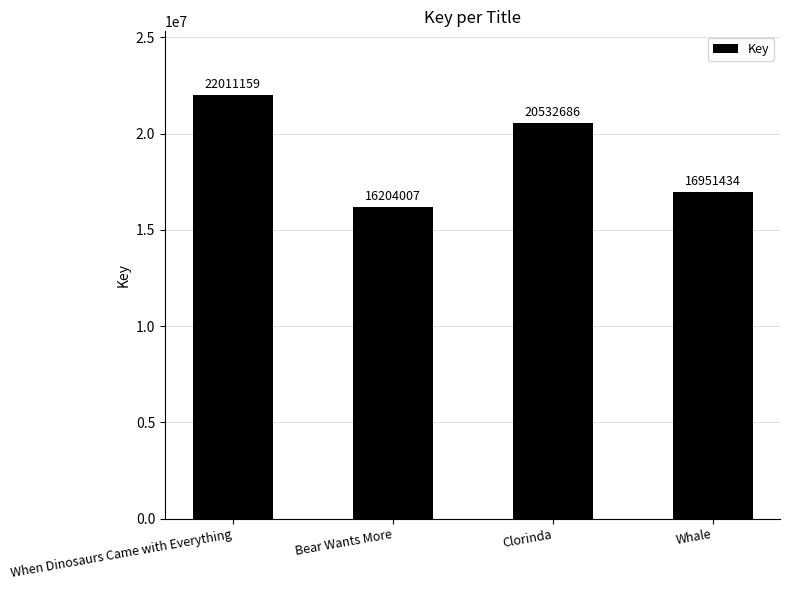

What is the sum of the values at When Dinosaurs Came with Everything and Whale?

38962593